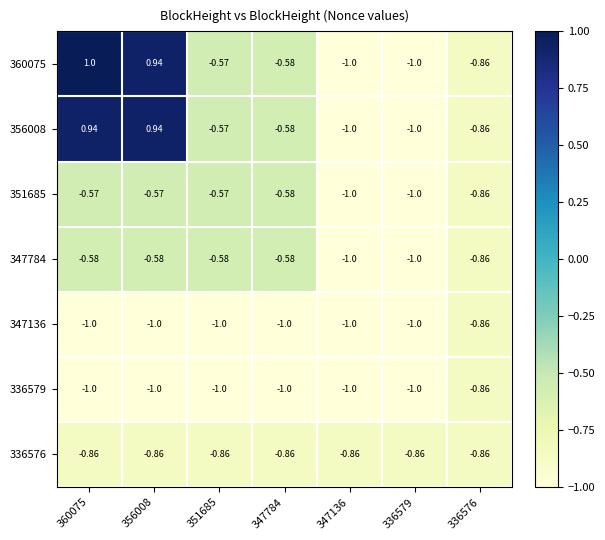

Count the number of categories in the chart.

7